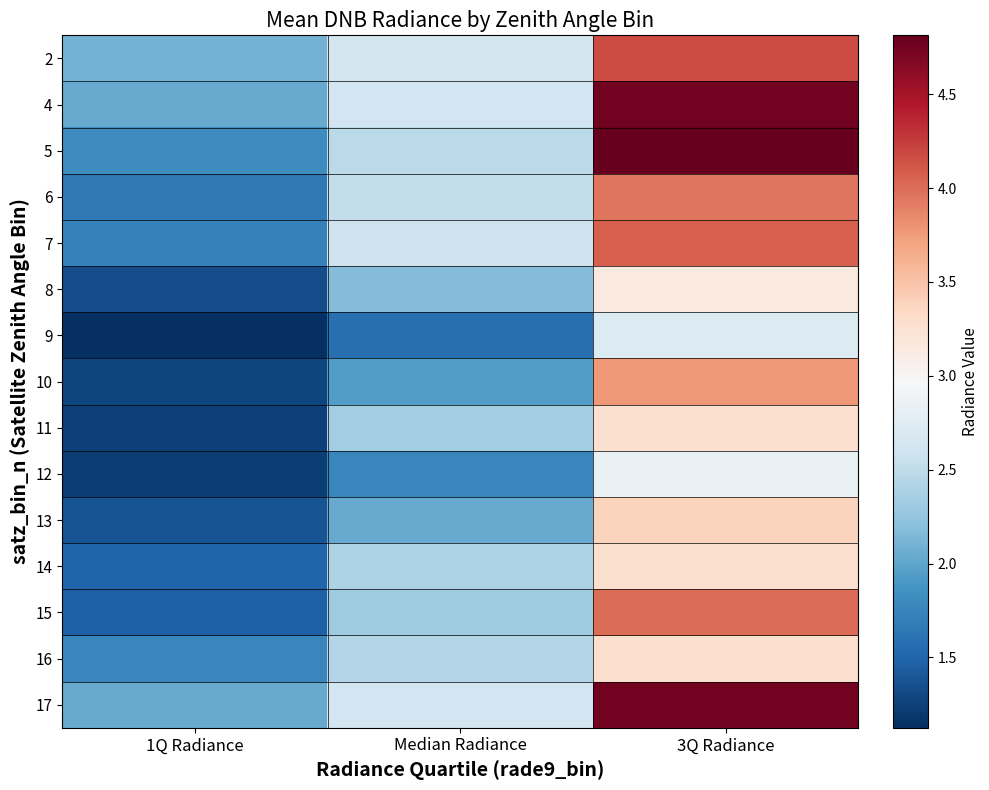

Reading left to right, what are all the values shown in this chart?

2: 1Q Radiance=2.1	Median Radiance=2.6	3Q Radiance=4.2
4: 1Q Radiance=2.0	Median Radiance=2.6	3Q Radiance=4.7
5: 1Q Radiance=1.8	Median Radiance=2.5	3Q Radiance=4.8
6: 1Q Radiance=1.7	Median Radiance=2.5	3Q Radiance=4.0
7: 1Q Radiance=1.7	Median Radiance=2.6	3Q Radiance=4.1
8: 1Q Radiance=1.3	Median Radiance=2.2	3Q Radiance=3.1
9: 1Q Radiance=1.1	Median Radiance=1.6	3Q Radiance=2.7
10: 1Q Radiance=1.3	Median Radiance=1.9	3Q Radiance=3.8
11: 1Q Radiance=1.3	Median Radiance=2.3	3Q Radiance=3.3
12: 1Q Radiance=1.2	Median Radiance=1.8	3Q Radiance=2.9
13: 1Q Radiance=1.4	Median Radiance=2.0	3Q Radiance=3.4
14: 1Q Radiance=1.5	Median Radiance=2.4	3Q Radiance=3.3
15: 1Q Radiance=1.5	Median Radiance=2.3	3Q Radiance=4.0
16: 1Q Radiance=1.8	Median Radiance=2.4	3Q Radiance=3.3
17: 1Q Radiance=2.0	Median Radiance=2.6	3Q Radiance=4.7